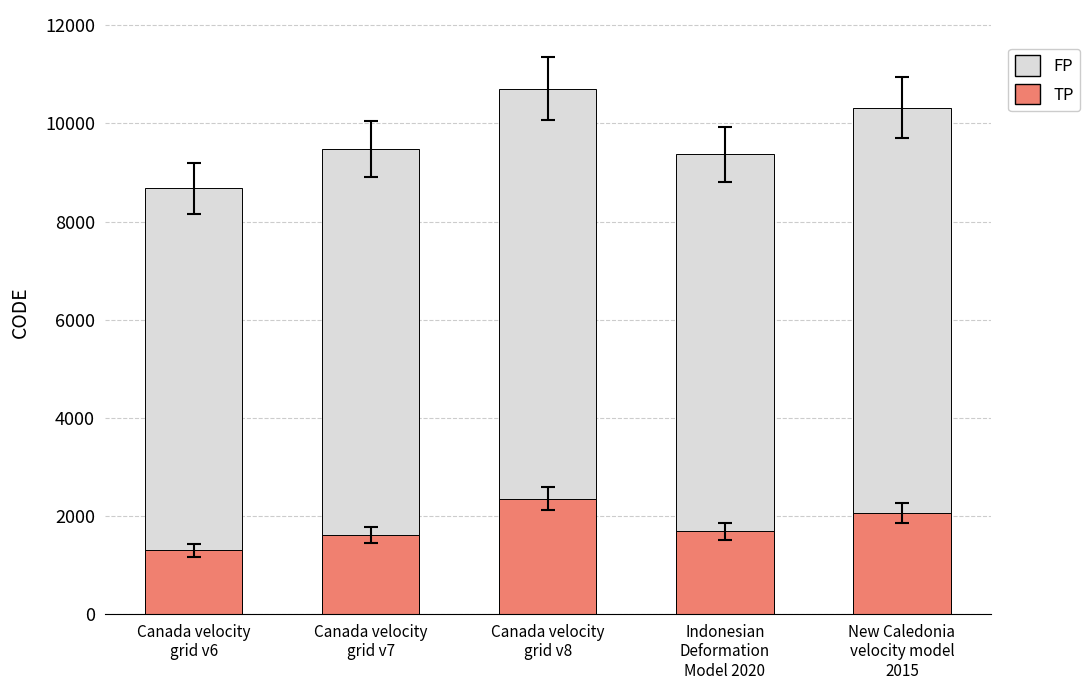

Rank the series by their maximum value, from lowest to highest.

TP, FP